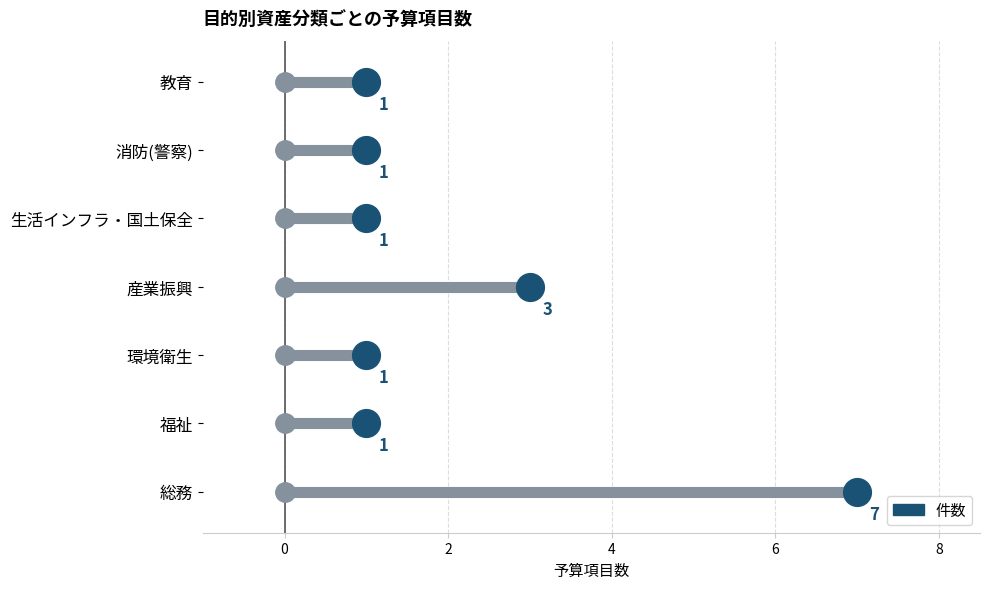

What is the maximum value shown in the chart?

7